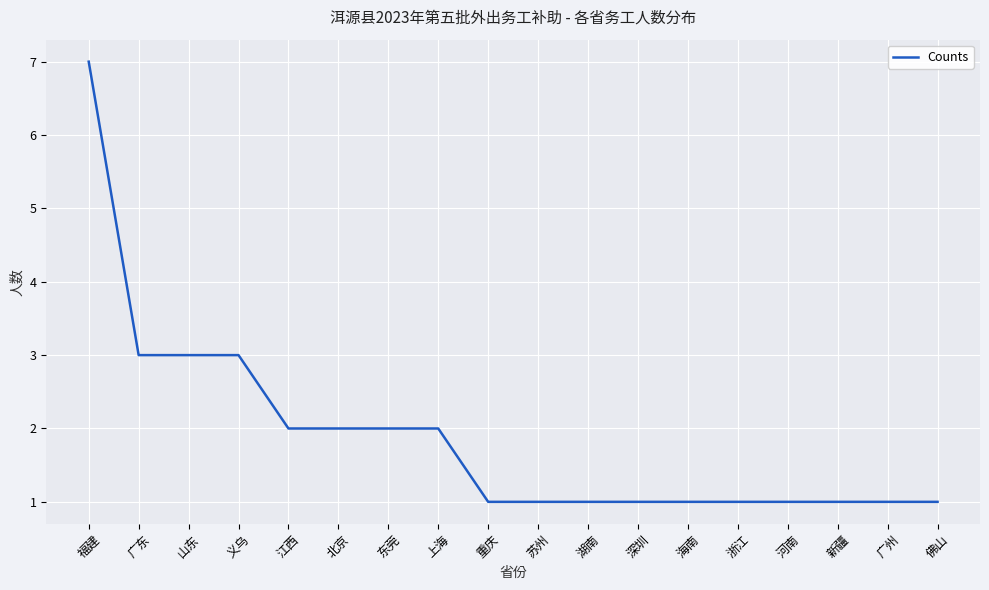

The chart shows a value of 1 at 河南. True or false?

True